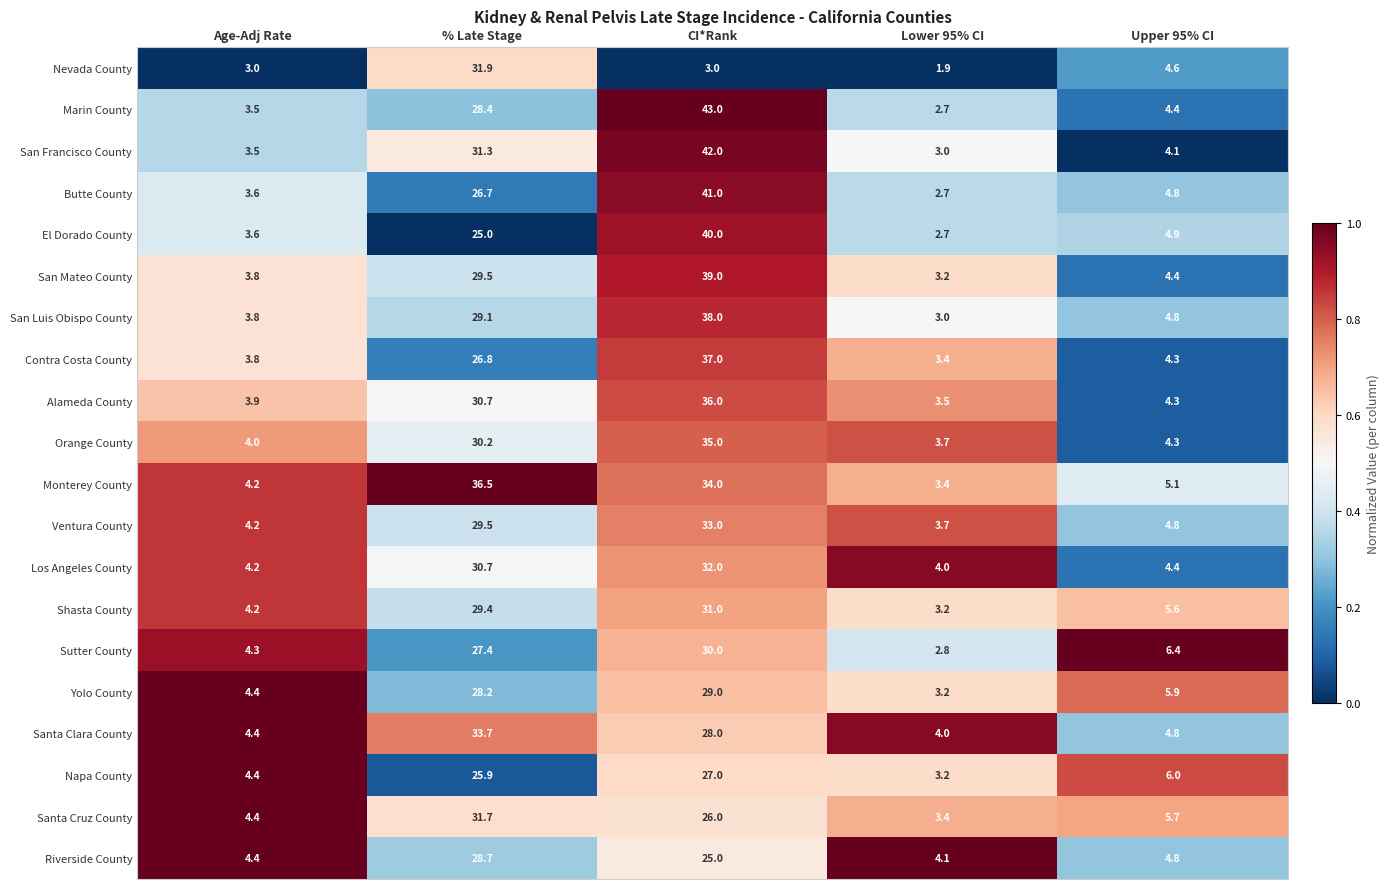

True or false: Shasta County has a value of 3.2 at Lower 95% CI.

True